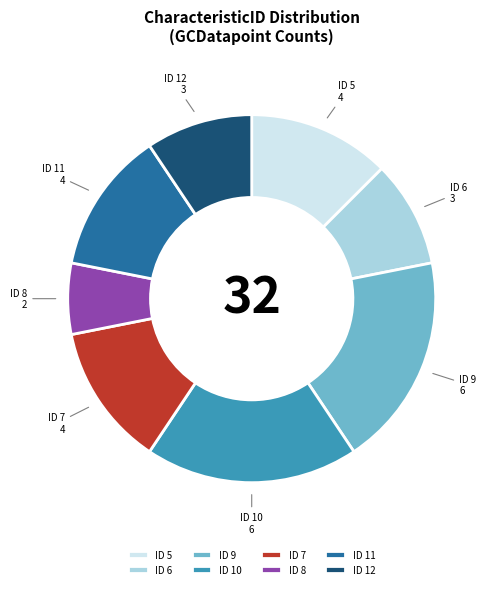

Does ID 12 represent more than half of the total?

No